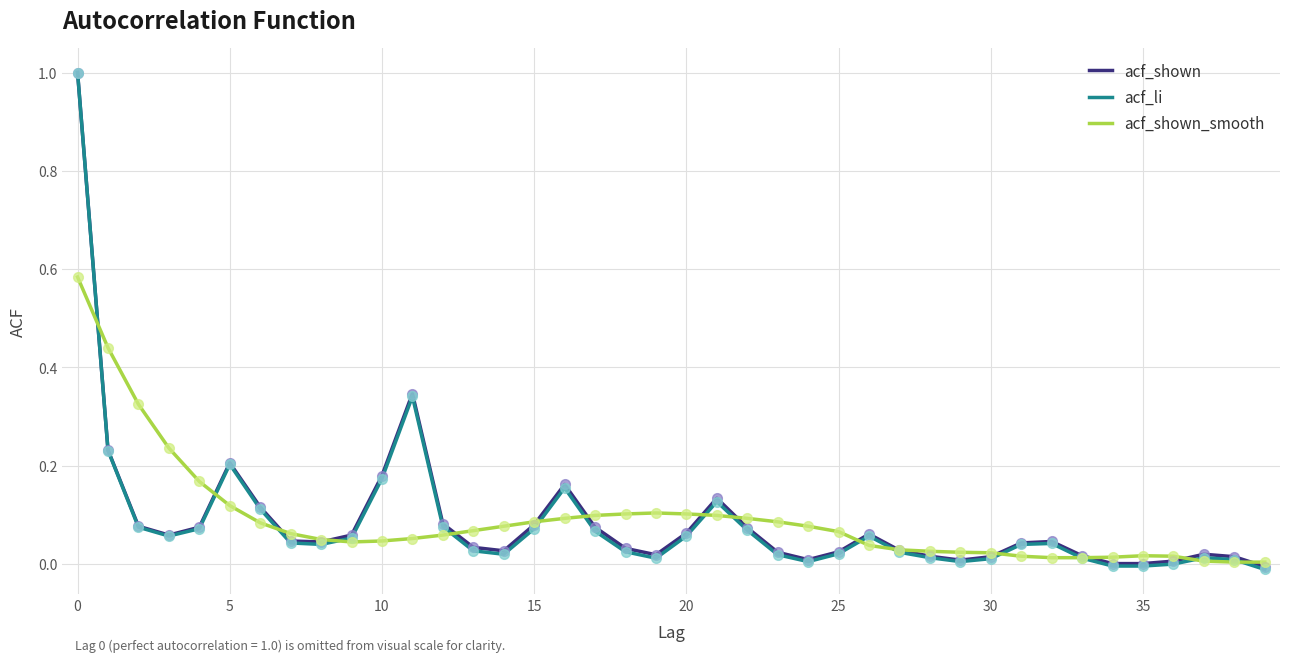

What are all the series names shown in the legend?

acf_shown, acf_li, acf_shown_smooth